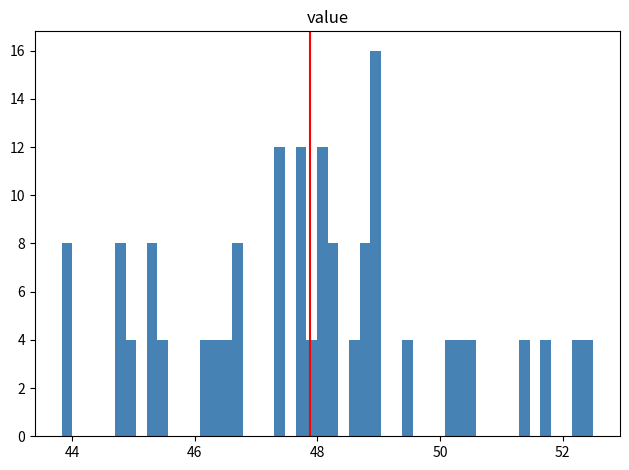

Read against the x-axis, roughly where is the centre of the tallest bar?

49.0